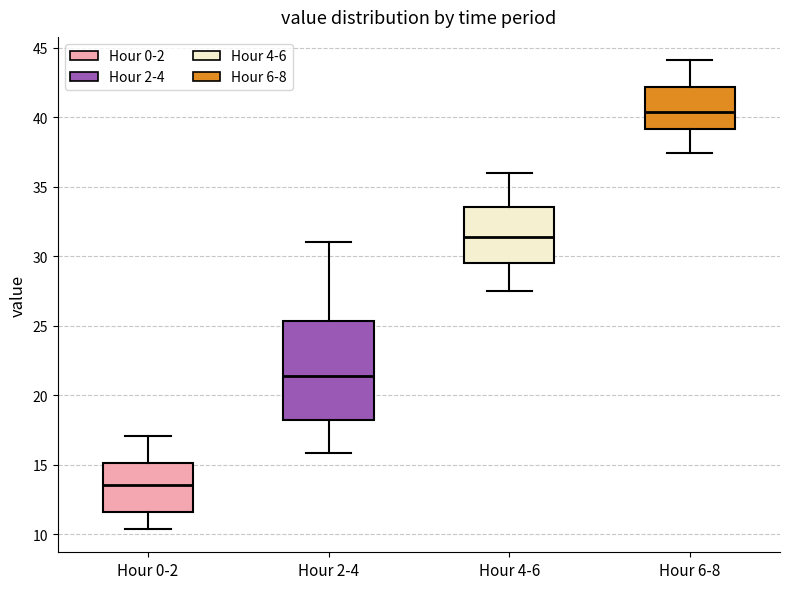

Where does the median line of the box for Hour 2-4 sit on the y-axis? The values are not printed on the chart, so give them approximately, as read against the axis.

21.5